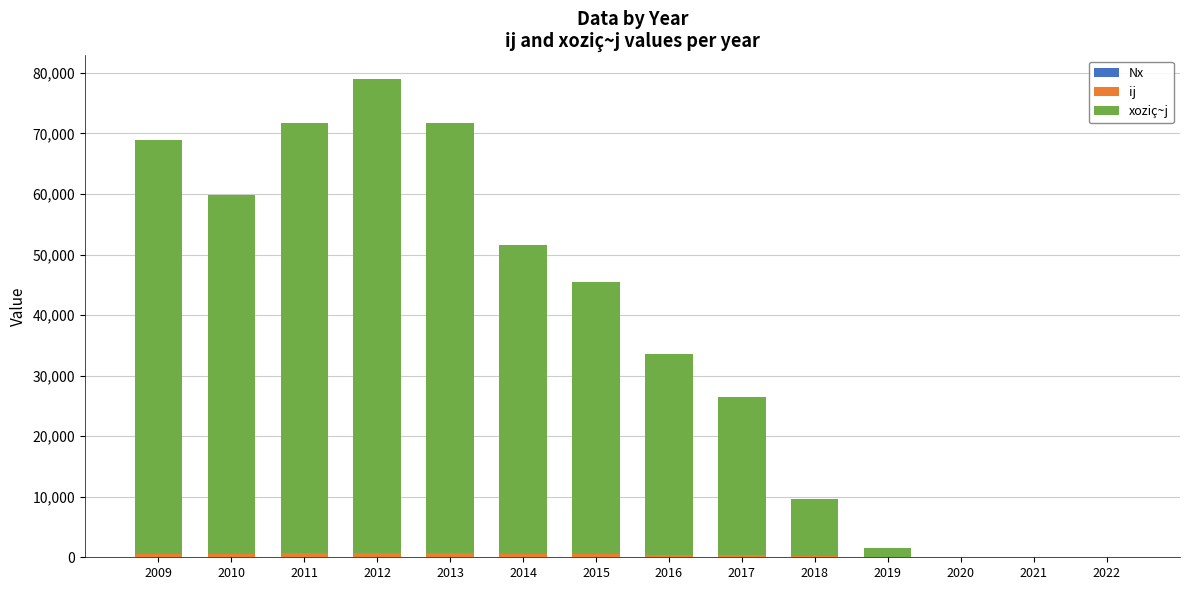

Are the bars horizontal?

No